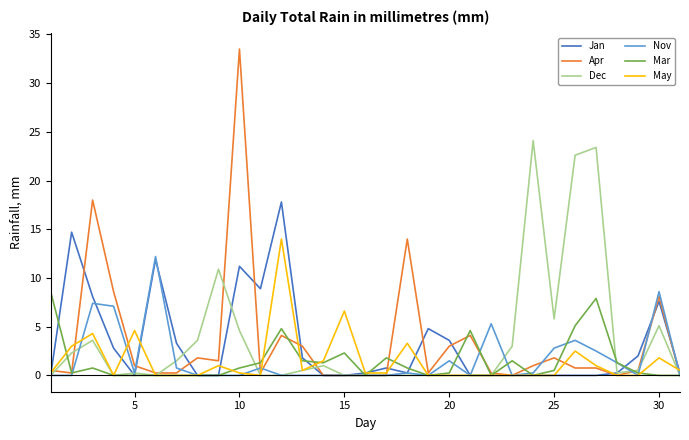

In Nov, how many points are higher than both neighbors (excluding endpoints)?

8